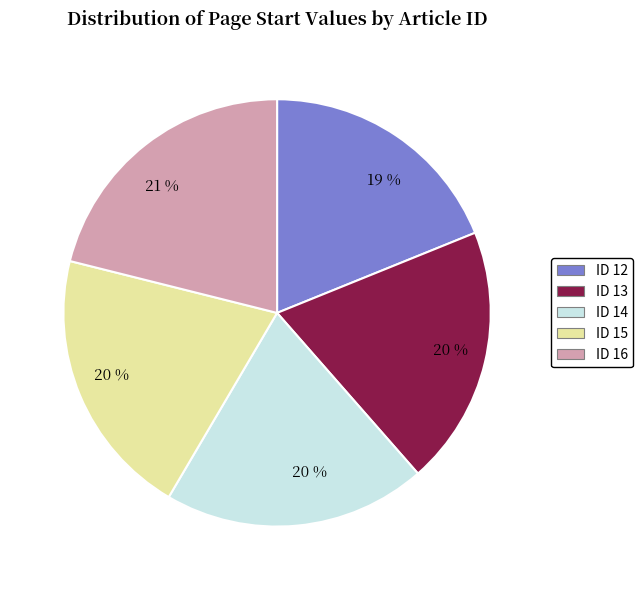

How many slices are in this pie chart?

5